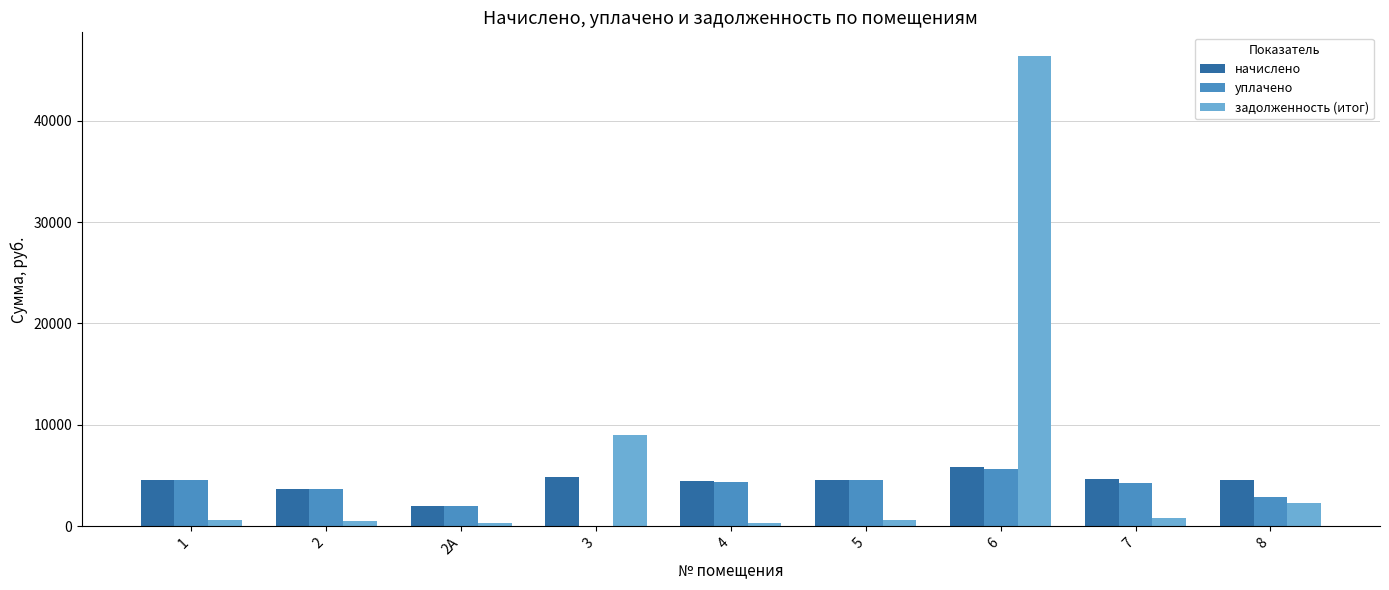

What is the sum of all уплачено values?

31906.4